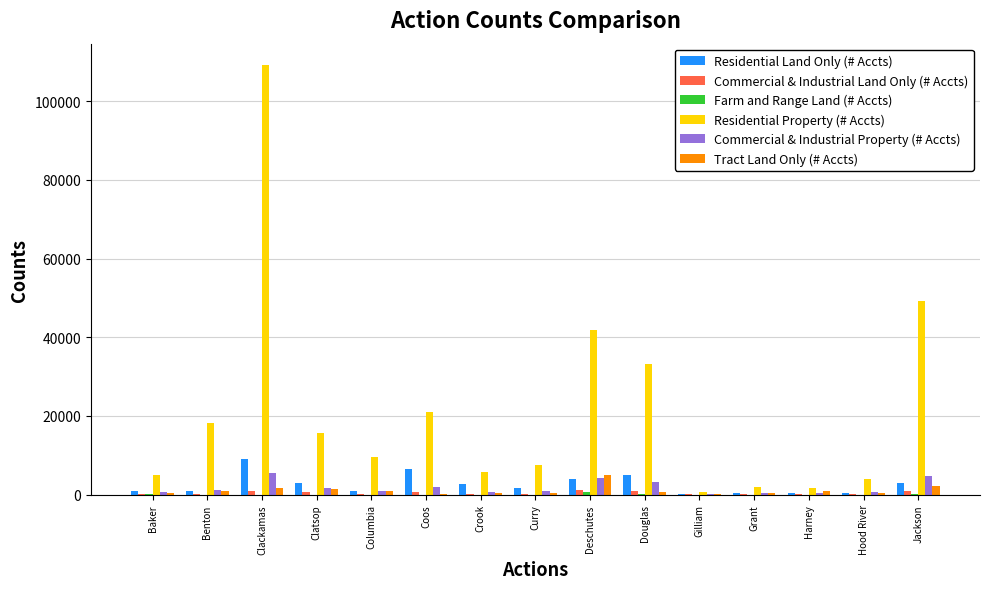

At which category is the sum across all series the highest?

Clackamas